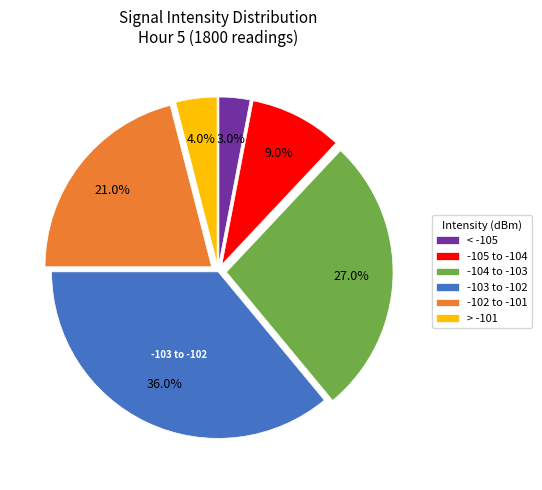

Rank the categories by value from highest to lowest.

-103 to -102, -104 to -103, -102 to -101, -105 to -104, > -101, < -105